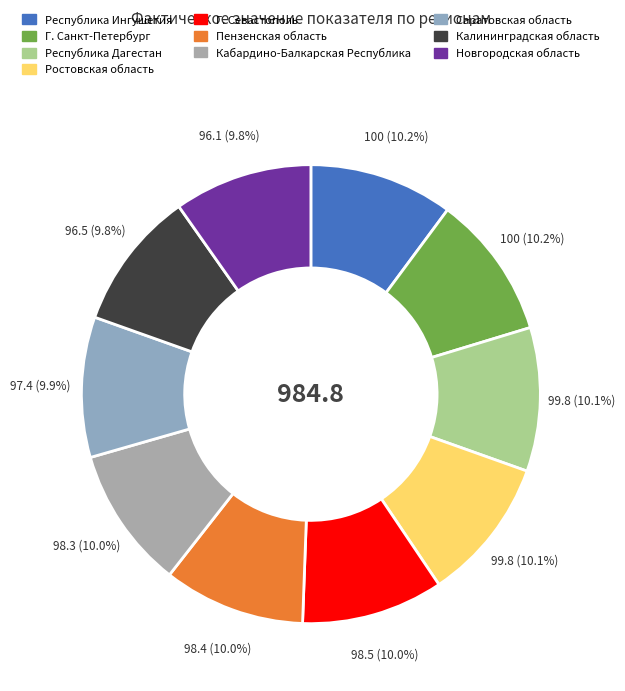

Which category has the biggest portion of the pie?

Республика Ингушетия